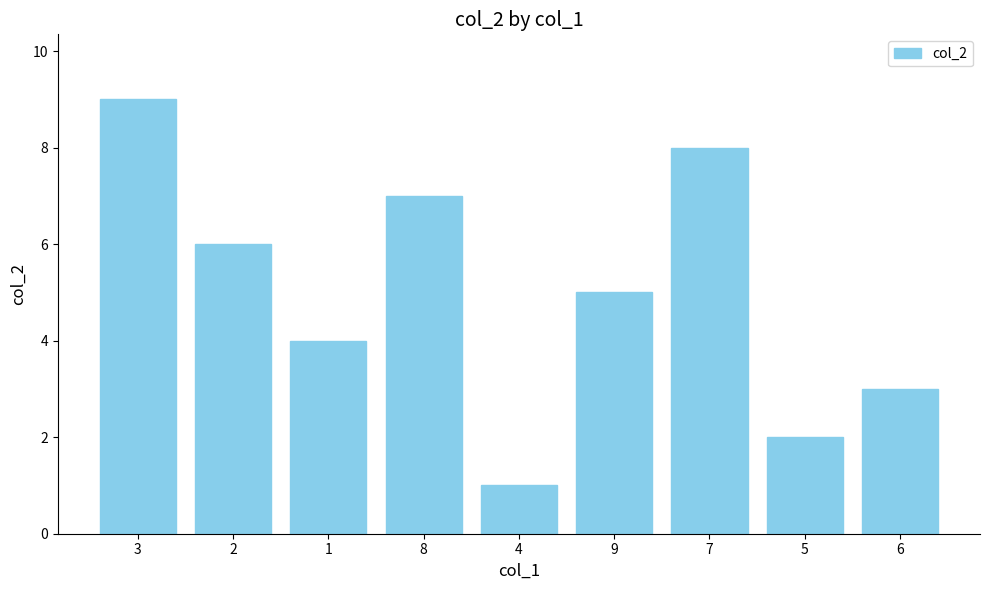

How many bars are there in total?

9